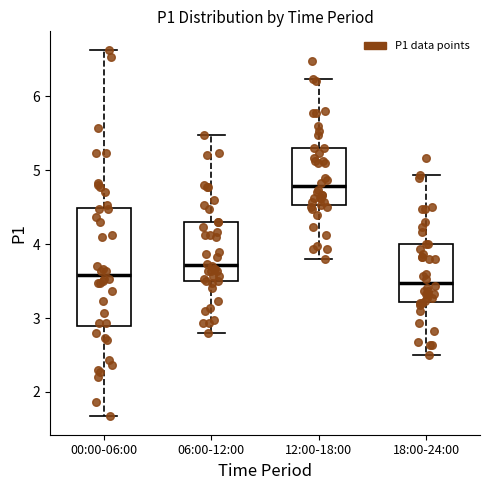

Which box is the tallest, from its lower edge to its upper edge?

00:00-06:00